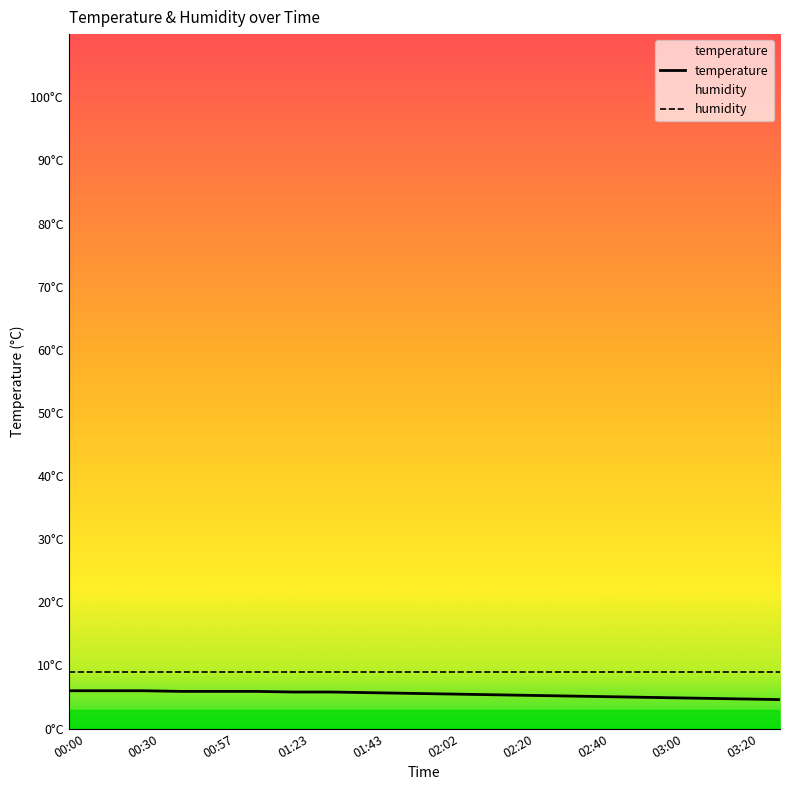

Count the number of values greater than 5.

15